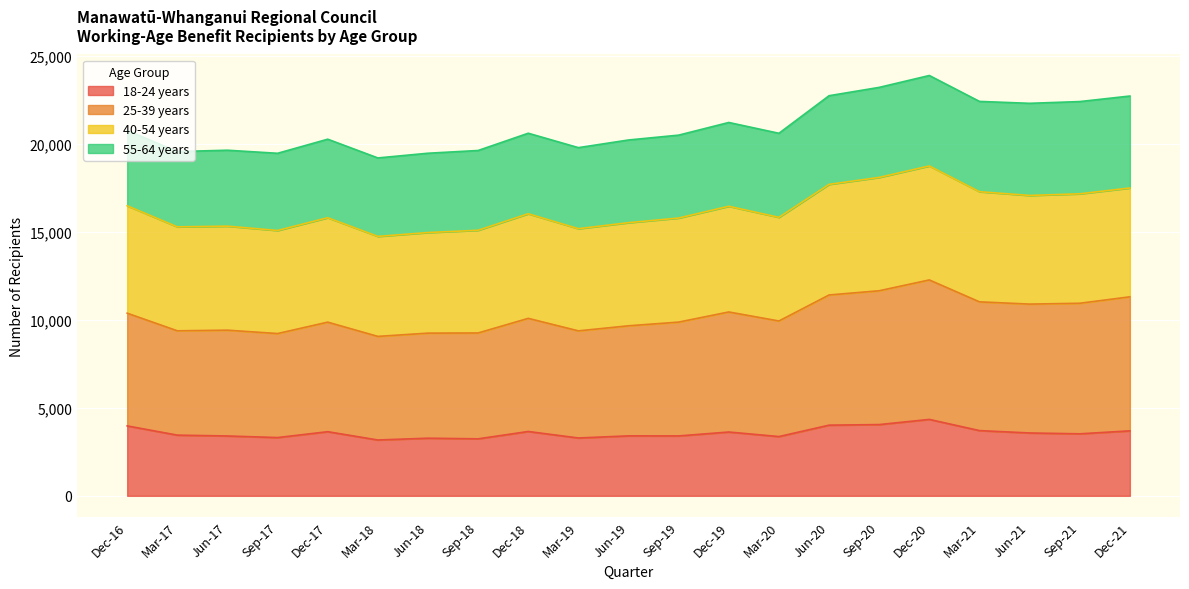

What is the minimum value for 18-24 years?

3174